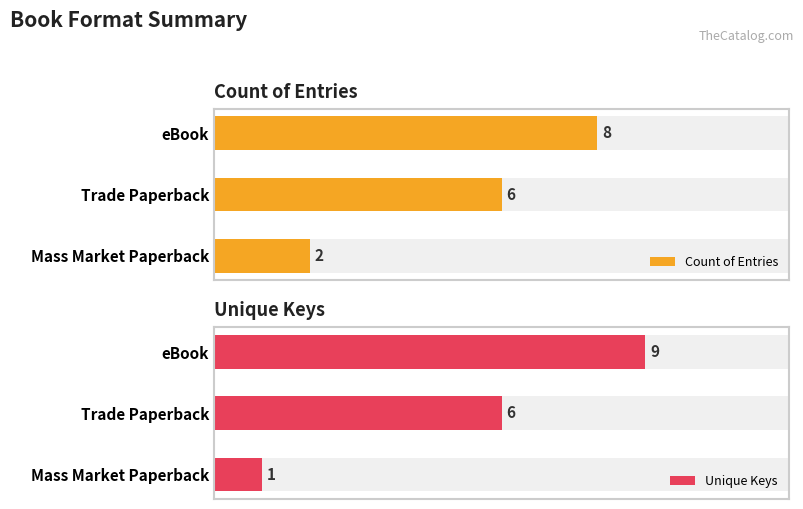

Is it true that Count of Entries equals 4 at Trade Paperback?

False